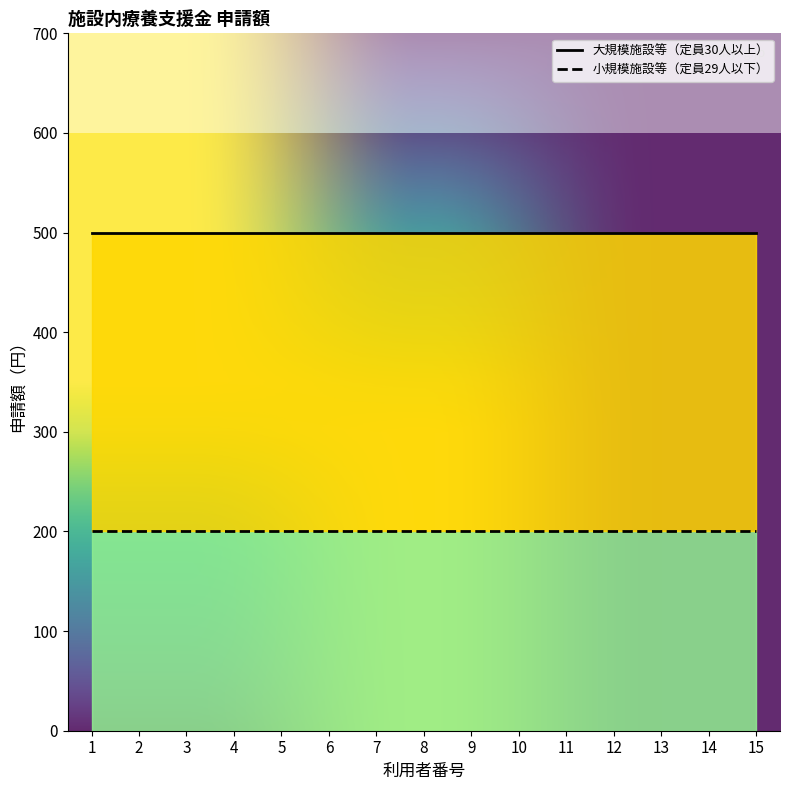

True or false: 大規模施設等（定員30人以上） and 小規模施設等（定員29人以下） cross at least once.

False